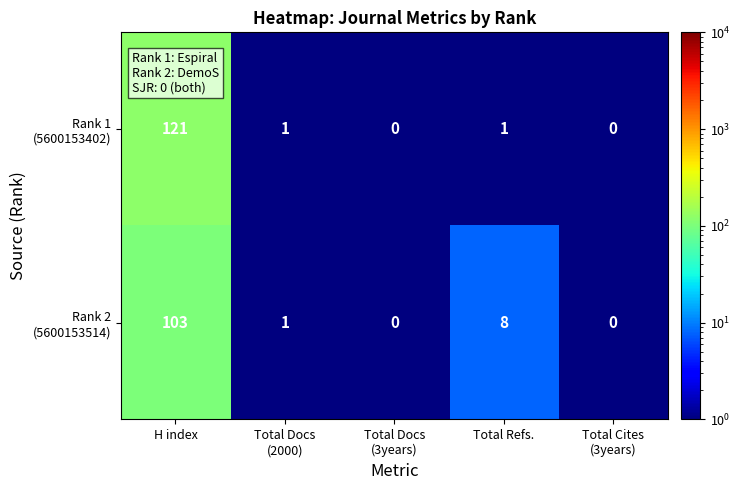

How many distinct data groups are displayed?

2